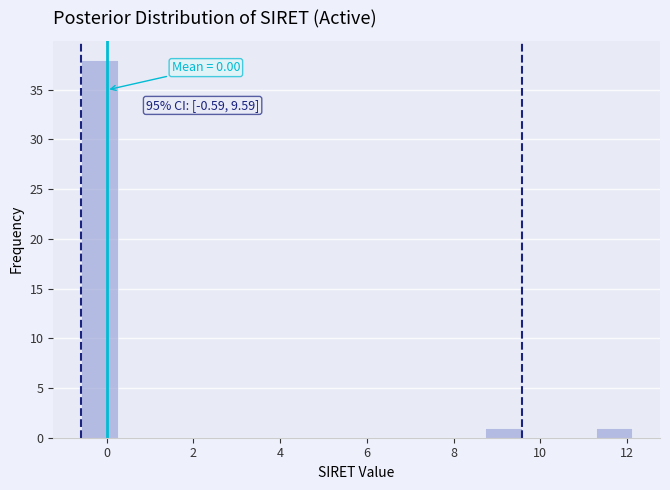

Over which range of the x-axis is the bar tallest?

-0.6 to 0.2